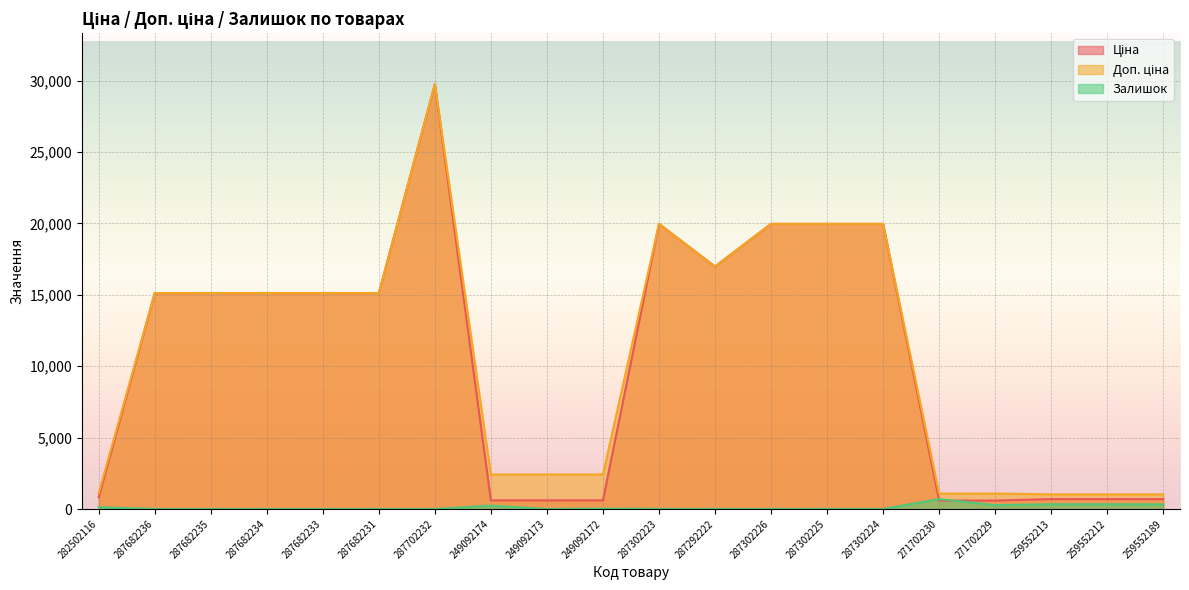

At how many categories does at least one series exceed 19291?

5